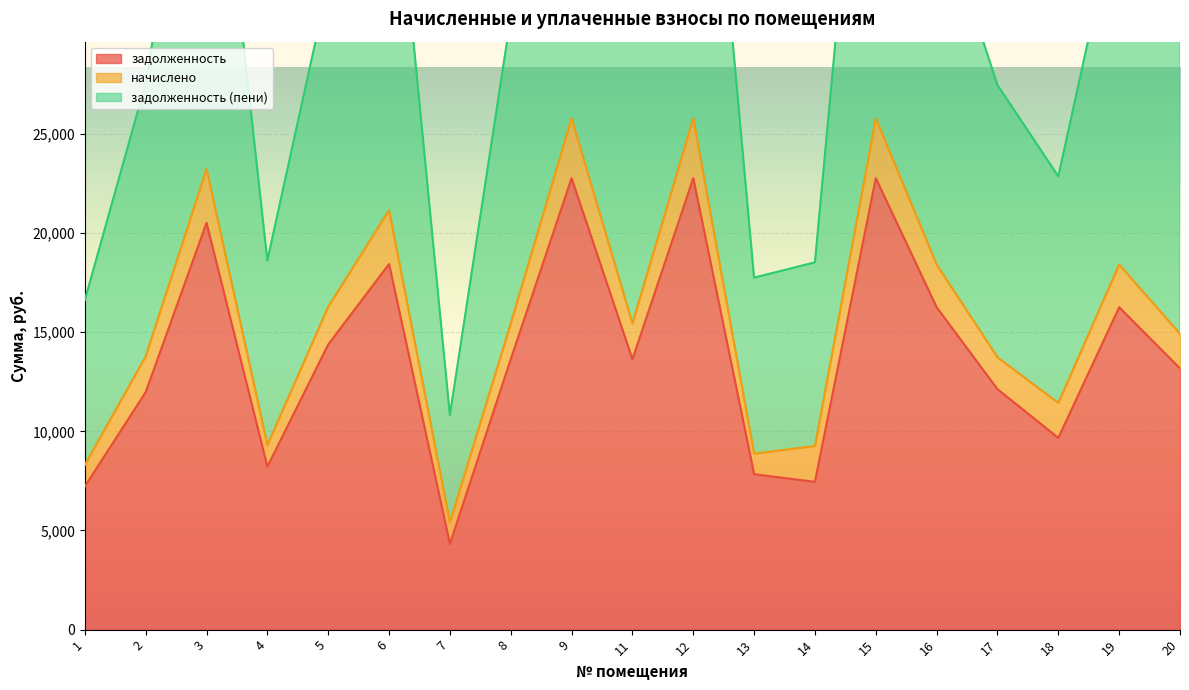

The value of задолженность at 4 is 12971.4. True or false?

False